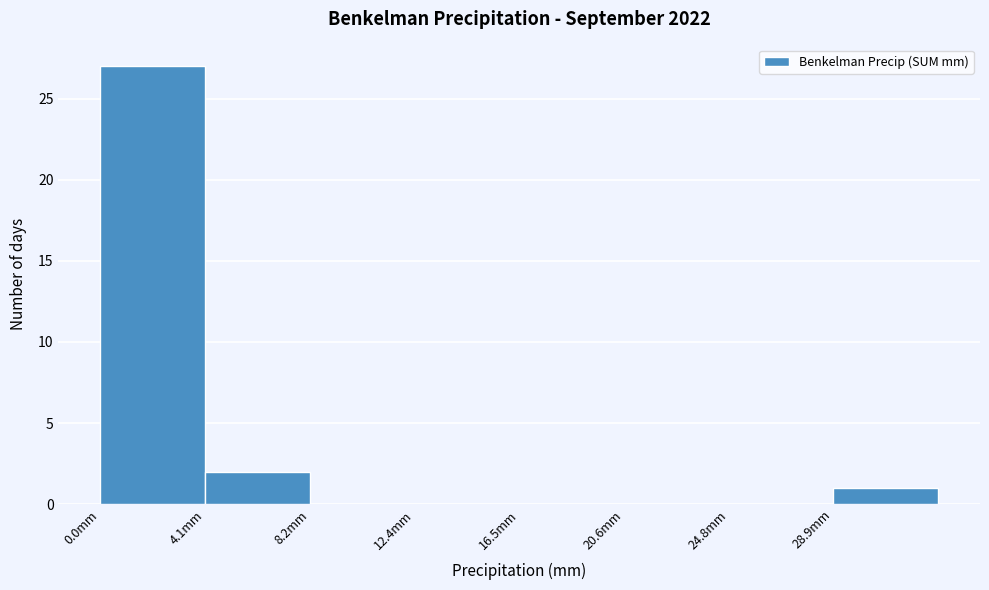

Reading left to right, transcribe this chart: for each bar, give the range it covers on the x-axis and its height. Neither the bar edges nor the heights are printed on the chart, so give them approximately, as read against the axes.

0.0 to 4.0: 27
4.0 to 8.5: 2
8.5 to 12.5: 0
12.5 to 16.5: 0
16.5 to 20.5: 0
20.5 to 25.0: 0
25.0 to 29.0: 0
29.0 to 33.0: 1